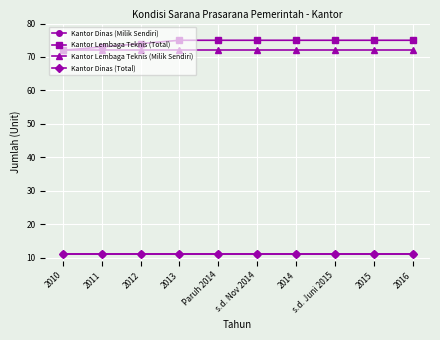

What is the highest value of the Kantor Lembaga Teknis (Milik Sendiri) series?

72